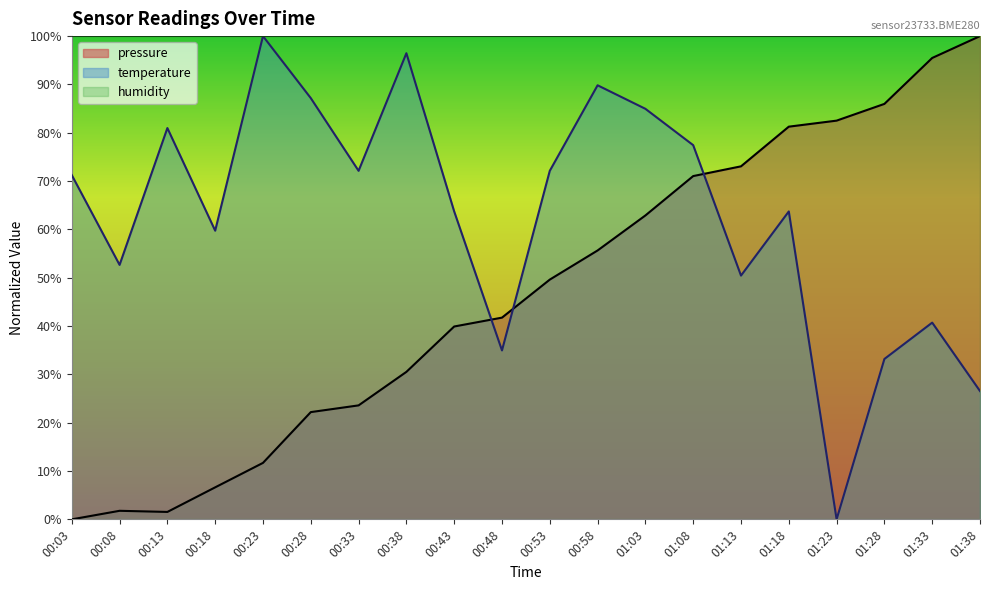

Which category has the highest value in the temperature series?

00:23